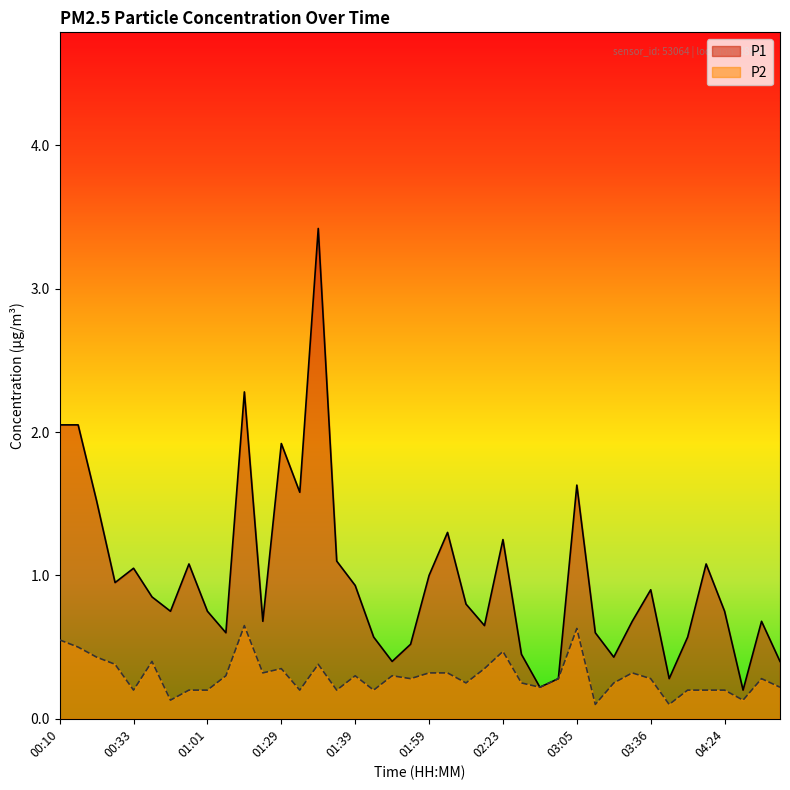

Reading right to left, extract all data points from this chart.

P1: 04:57=0.4	04:40=0.7	04:30=0.2	04:24=0.8	04:16=1.1	04:08=0.6	03:42=0.3	03:36=0.9	03:30=0.7	03:27=0.4	03:25=0.6	03:05=1.6	02:41=0.3	02:32=0.2	02:29=0.5	02:23=1.2	02:21=0.7	02:15=0.8	02:13=1.3	01:59=1.0	01:54=0.5	01:51=0.4	01:48=0.6	01:39=0.9	01:37=1.1	01:34=3.4	01:32=1.6	01:29=1.9	01:26=0.7	01:20=2.3	01:18=0.6	01:01=0.8	00:58=1.1	00:53=0.8	00:47=0.8	00:33=1.1	00:30=0.9	00:28=1.5	00:25=2.0	00:10=2.0
P2: 04:57=0.2	04:40=0.3	04:30=0.1	04:24=0.2	04:16=0.2	04:08=0.2	03:42=0.1	03:36=0.3	03:30=0.3	03:27=0.2	03:25=0.1	03:05=0.6	02:41=0.3	02:32=0.2	02:29=0.2	02:23=0.5	02:21=0.3	02:15=0.2	02:13=0.3	01:59=0.3	01:54=0.3	01:51=0.3	01:48=0.2	01:39=0.3	01:37=0.2	01:34=0.4	01:32=0.2	01:29=0.3	01:26=0.3	01:20=0.7	01:18=0.3	01:01=0.2	00:58=0.2	00:53=0.1	00:47=0.4	00:33=0.2	00:30=0.4	00:28=0.4	00:25=0.5	00:10=0.6